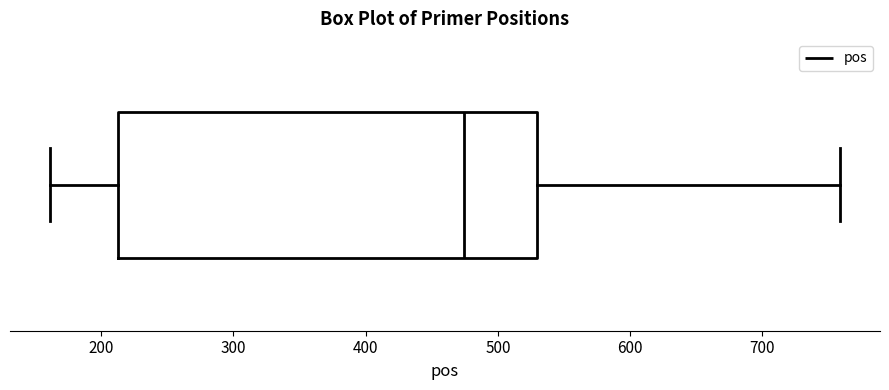

Where is the left edge of the box on the x-axis? The values are not printed on the chart, so give them approximately, as read against the axis.

210